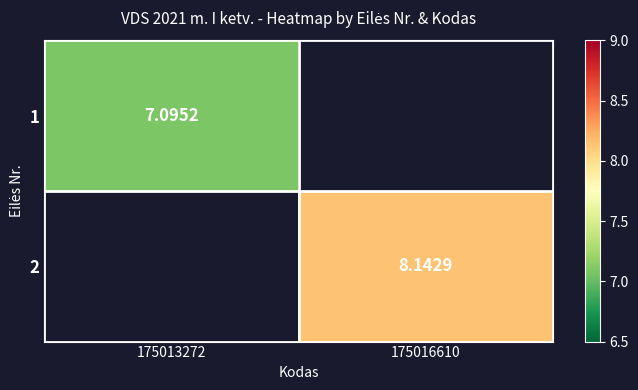

Rank the series by their average value, from lowest to highest.

1, 2